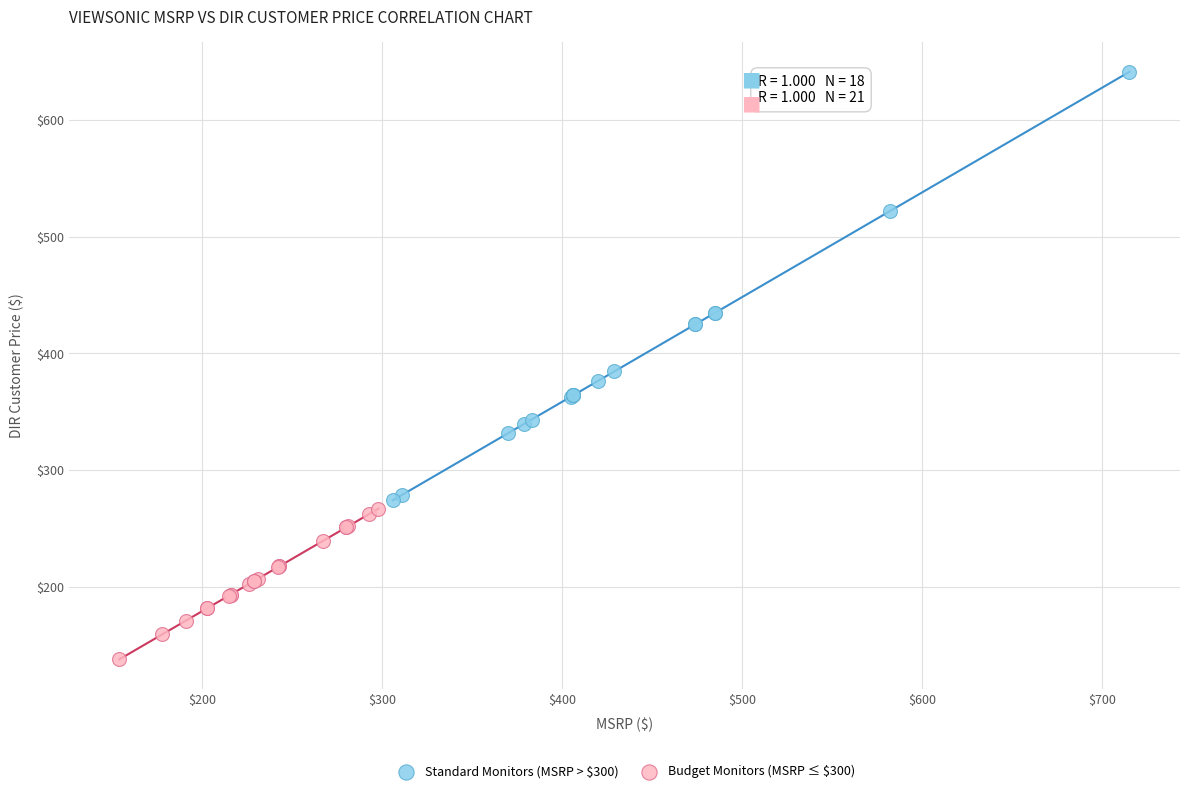

Which series has the largest Y range (max minus min)?

Standard Monitors (MSRP > $300)